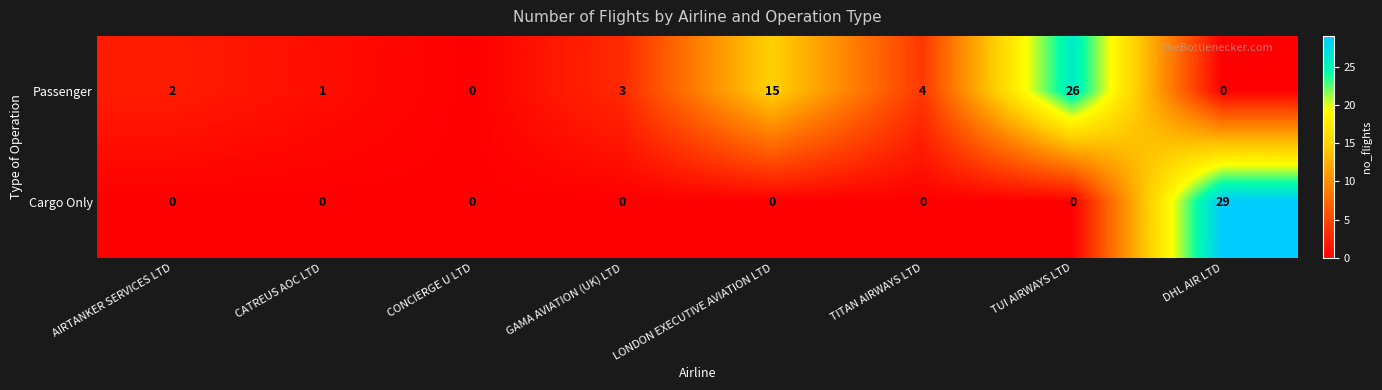

At which category is the sum across all series the highest?

DHL AIR LTD